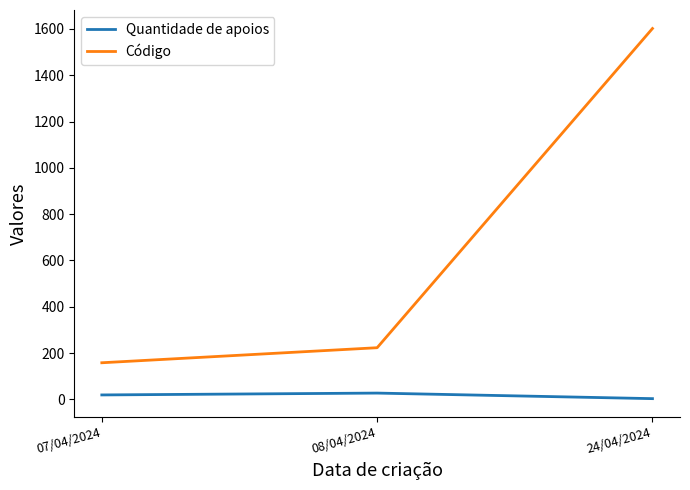

What is the maximum value shown in the chart?

1602